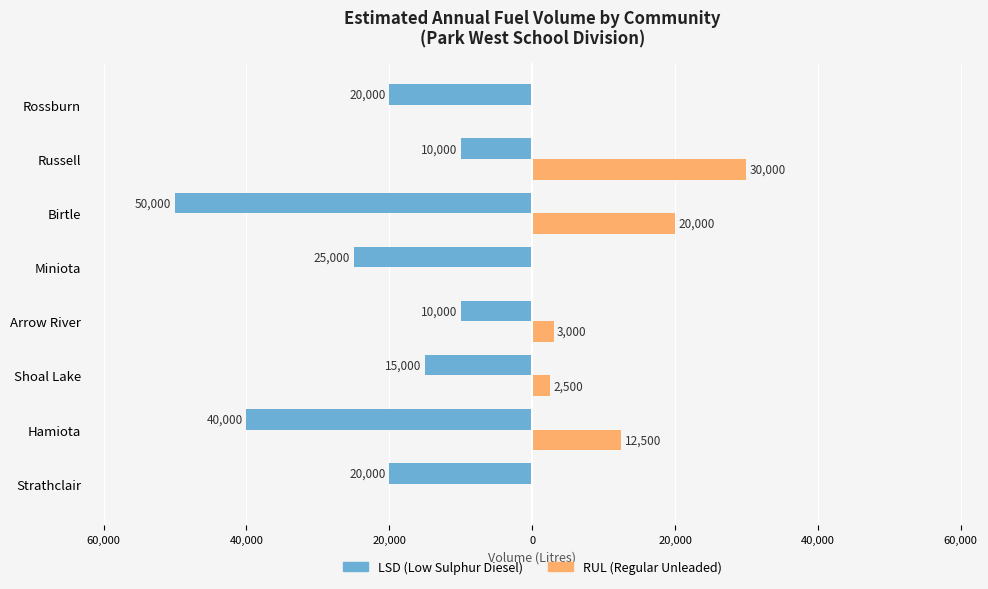

How many series are shown in this chart?

2